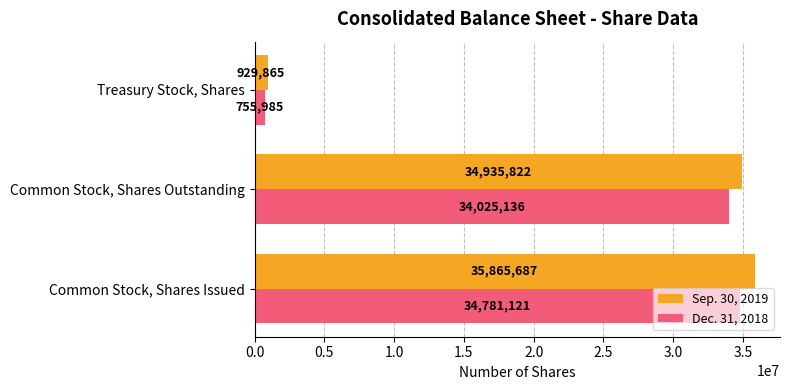

How many values in the Sep. 30, 2019 series are below 34935822?

1